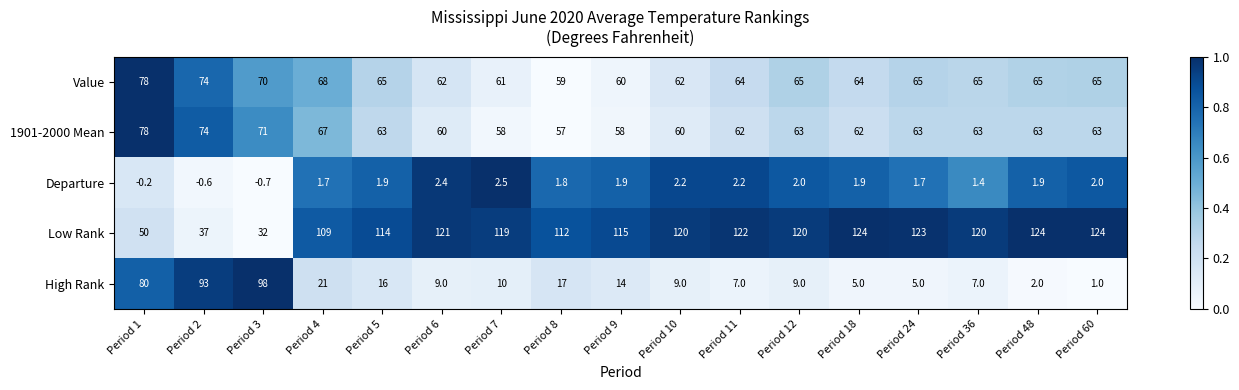

What is the minimum value shown in the chart?

-0.7